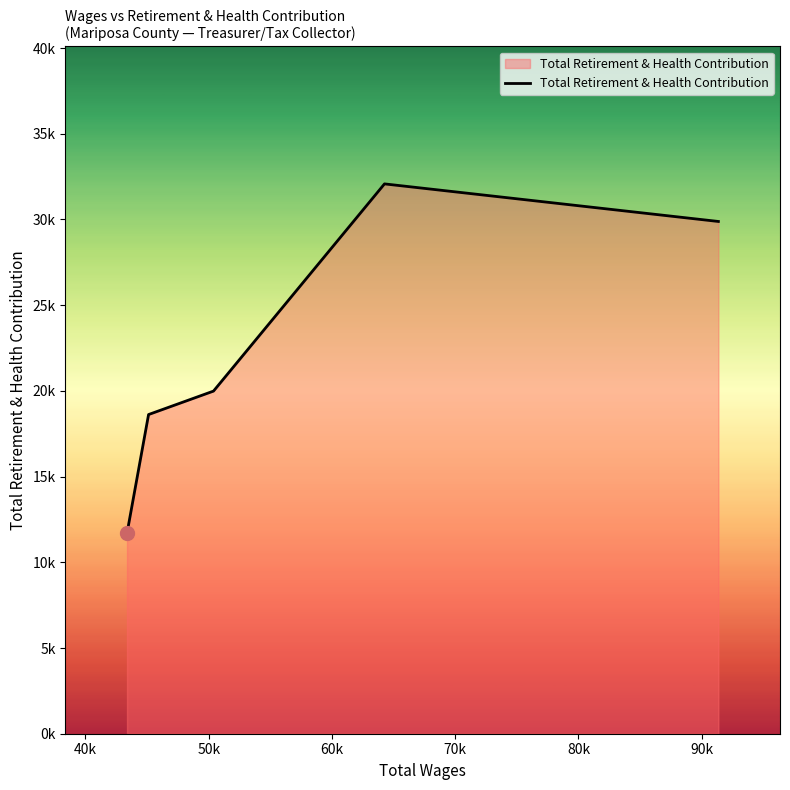

Reading left to right, list all the values displayed in this chart.

11699	18619	19987	32074	29882